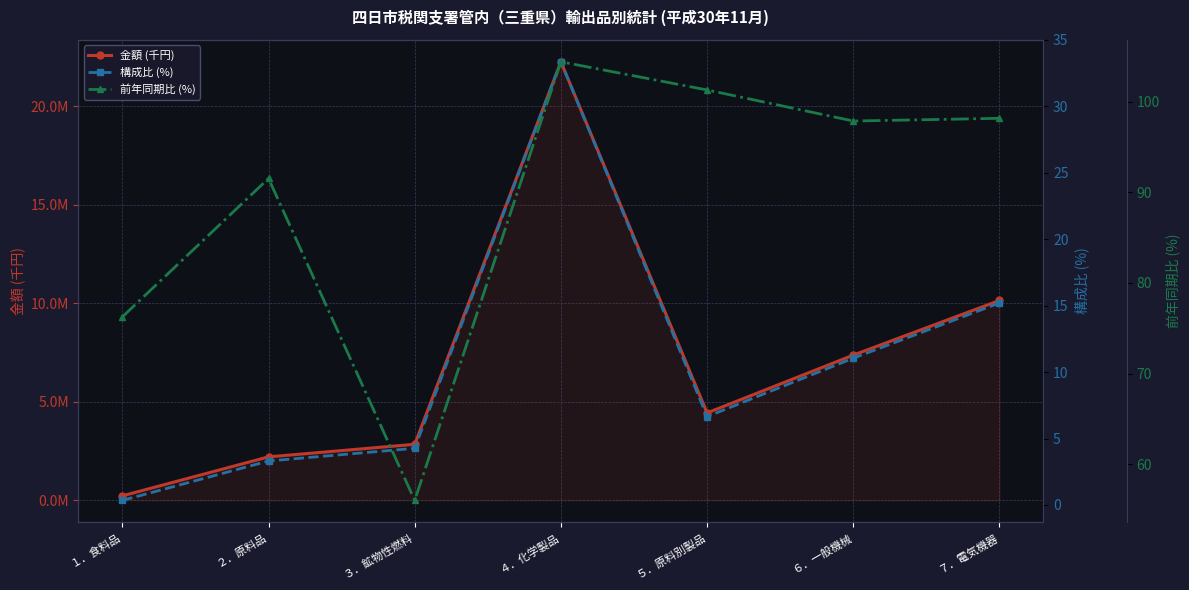

What is the smallest value displayed?

0.3